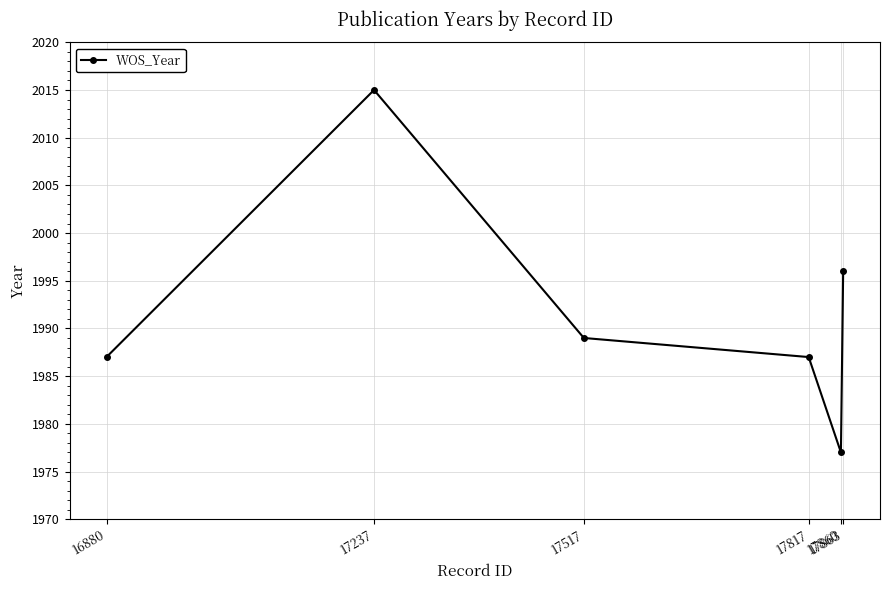

Count the number of data series in this chart.

1